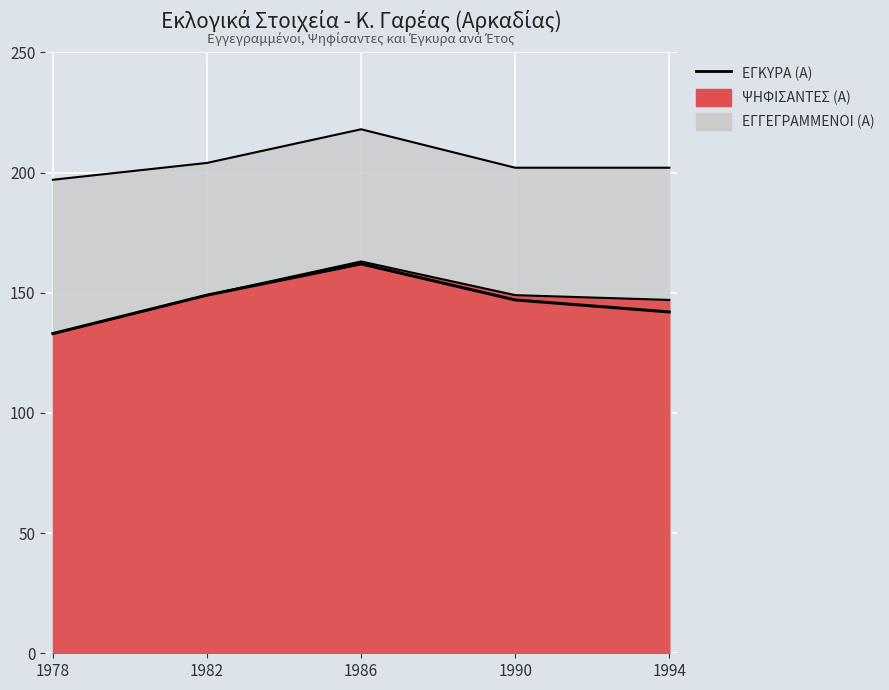

What is the sum of the values at 1986 and 1978?

295